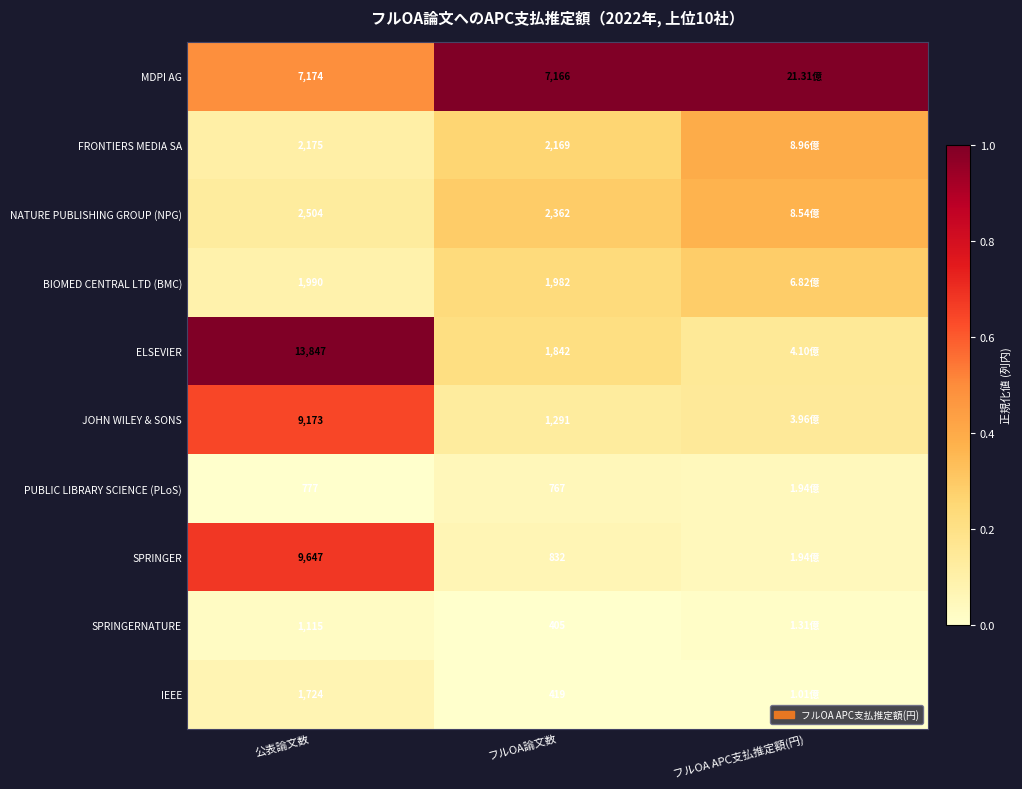

Rank the series at 公表論文数 from highest to lowest value.

ELSEVIER, SPRINGER, JOHN WILEY & SONS, MDPI AG, NATURE PUBLISHING GROUP (NPG), FRONTIERS MEDIA SA, BIOMED CENTRAL LTD (BMC), IEEE, SPRINGERNATURE, PUBLIC LIBRARY SCIENCE (PLoS)